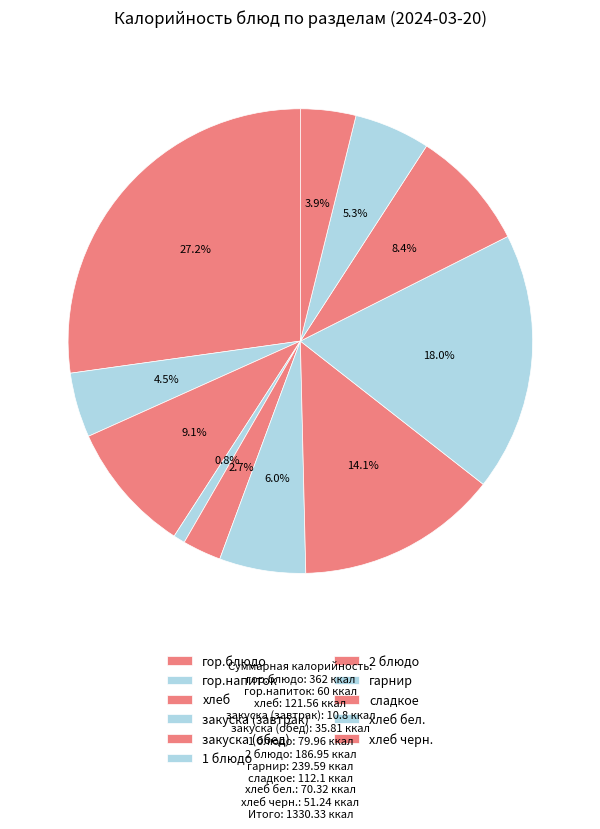

Rank the categories by value from lowest to highest.

закуска (завтрак), закуска (обед), хлеб черн., гор.напиток, хлеб бел., 1 блюдо, сладкое, хлеб, 2 блюдо, гарнир, гор.блюдо